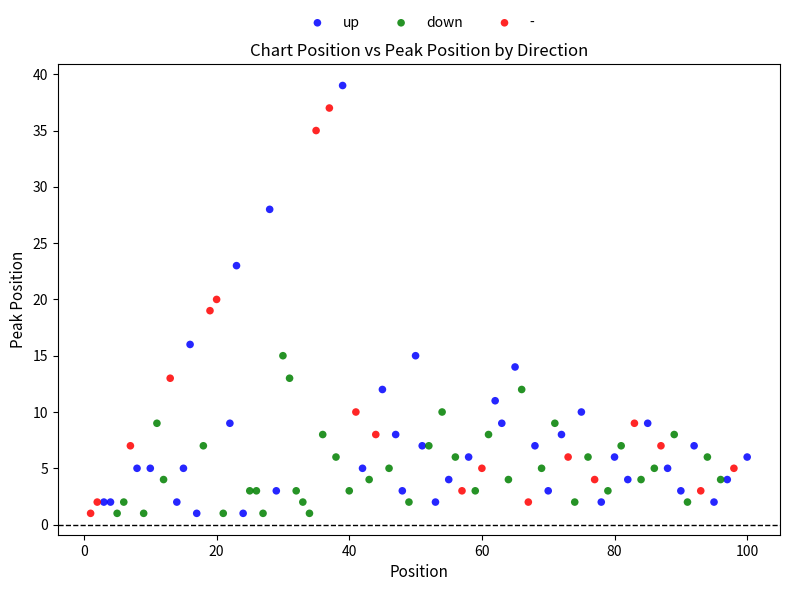

What are all the series names shown in the legend?

up, down, -